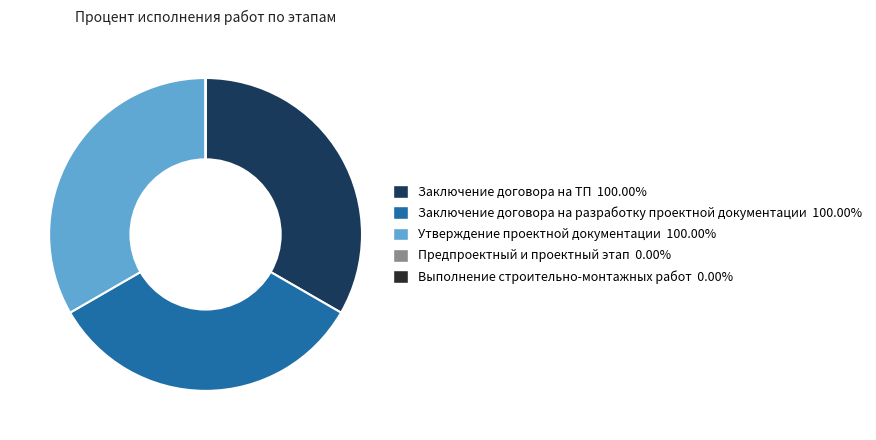

What is the ratio of the value at Заключение договора на ТП to the value at Утверждение проектной документации?

1.0